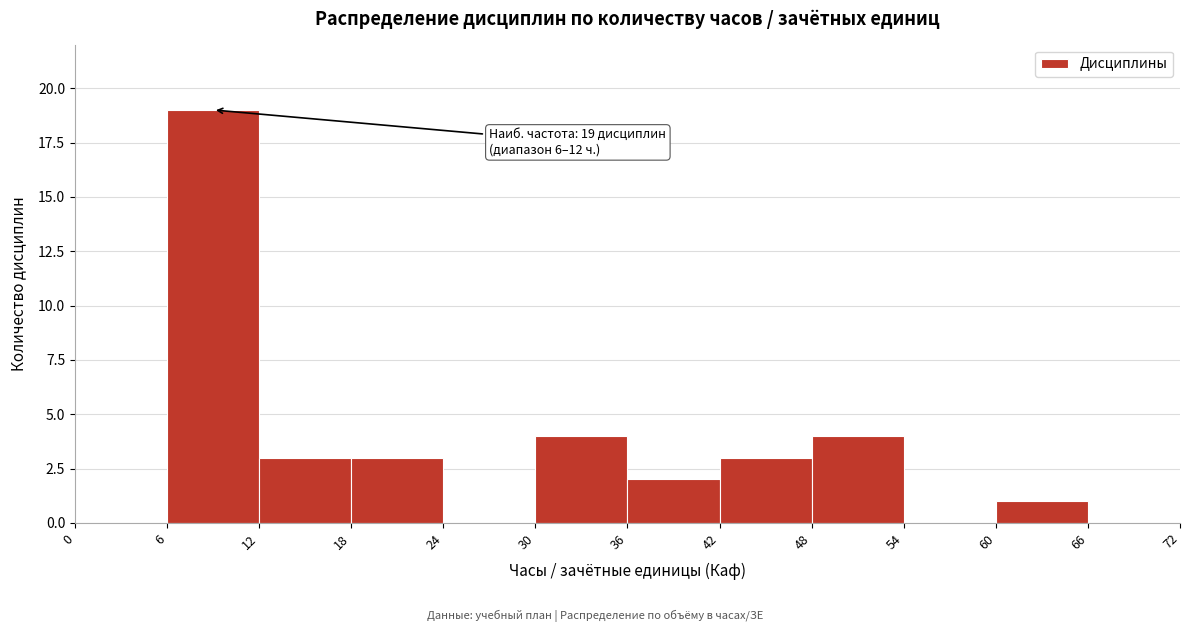

Over which range of the x-axis is the bar tallest?

6 to 12